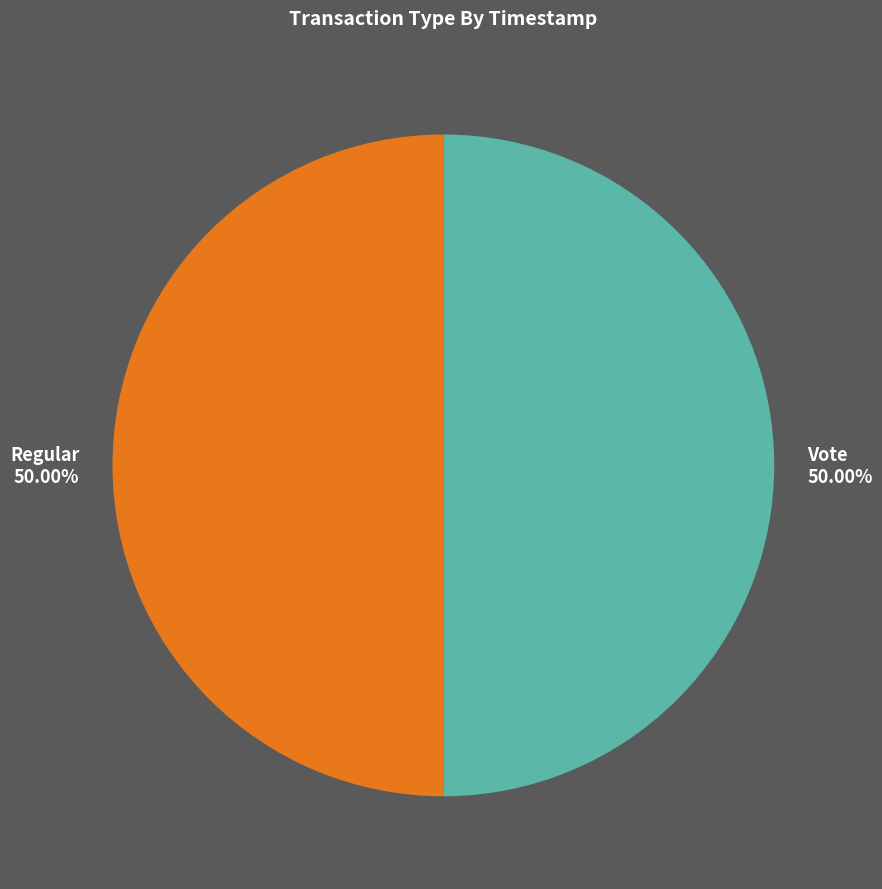

True or false: Regular accounts for 50% of the total.

True